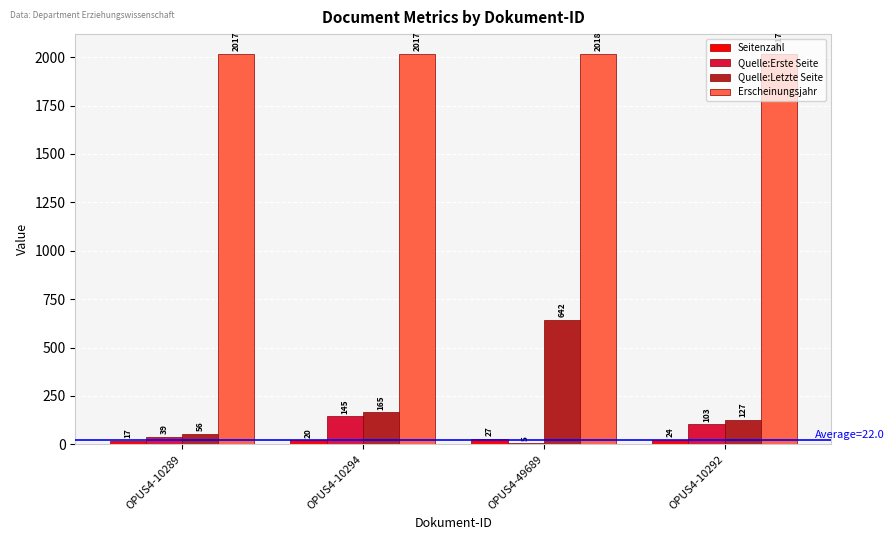

Which category has the highest value in the Quelle:Letzte Seite series?

OPUS4-49689